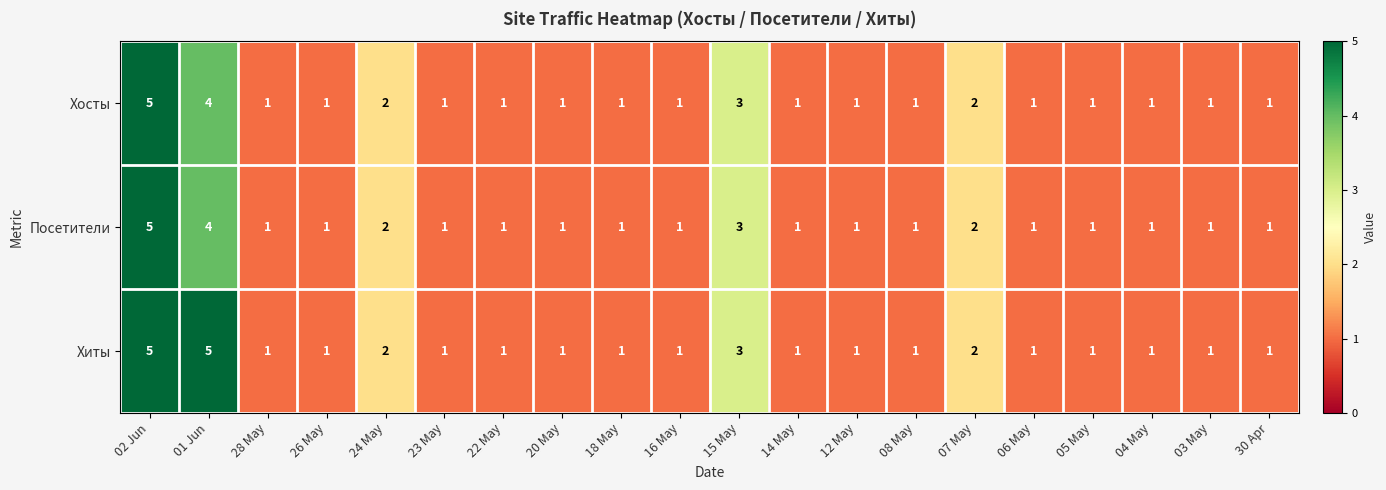

Count the Хосты values in the range 1 to 2.

17